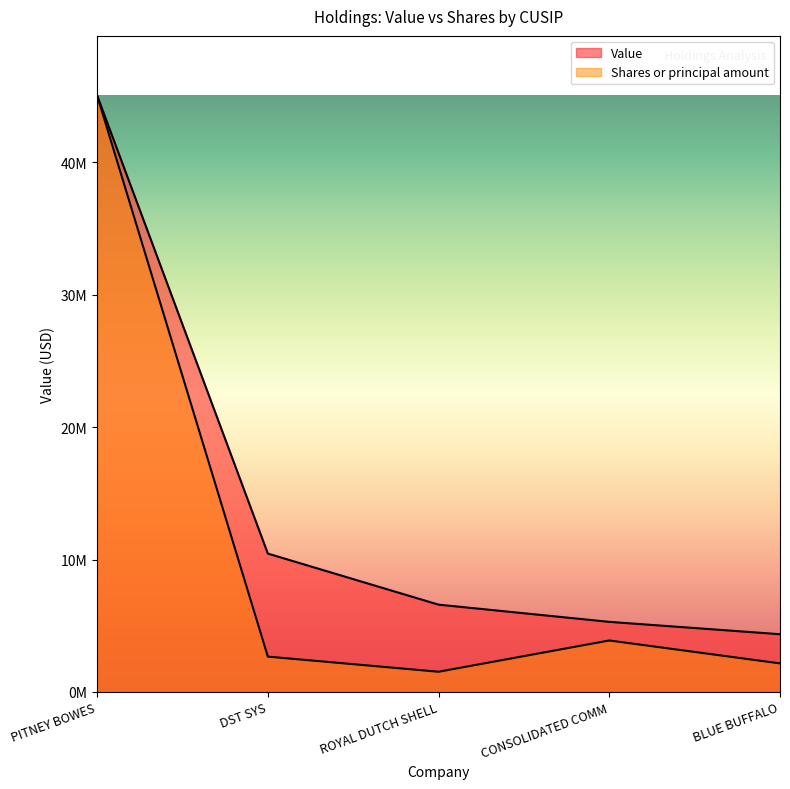

Does the chart display data point markers on the line(s)?

No